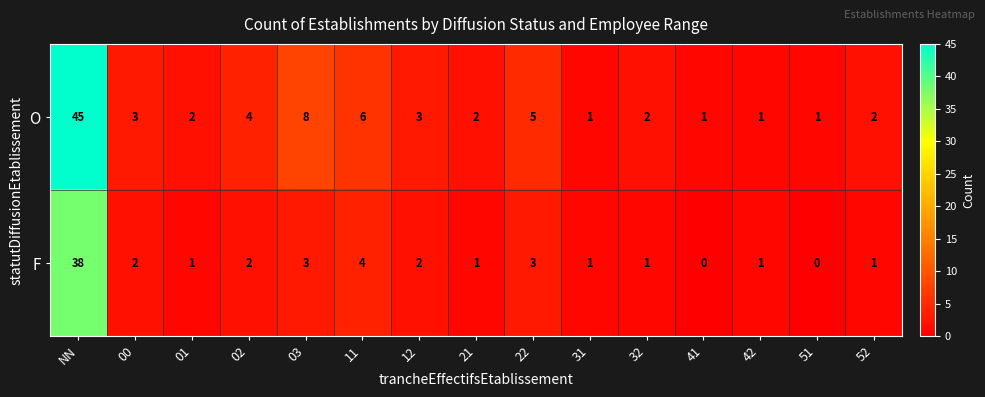

What is the difference between the highest and lowest values at NN?

7